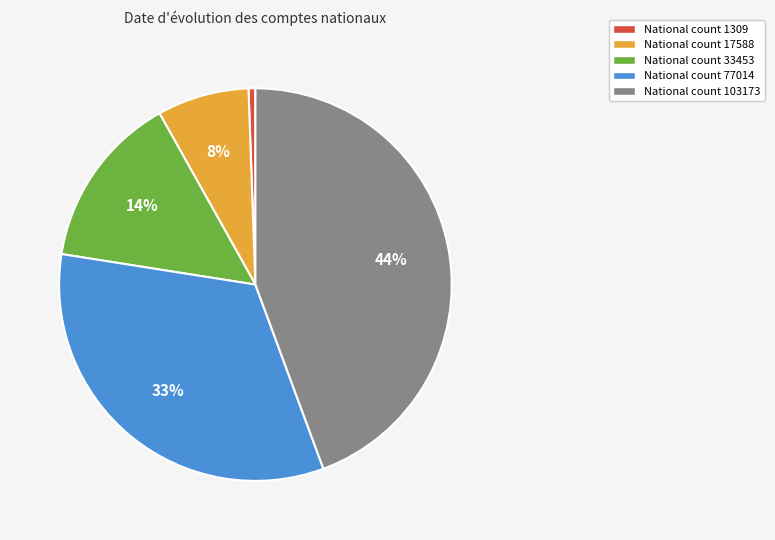

To the nearest percent, what is the average slice percentage?

20%